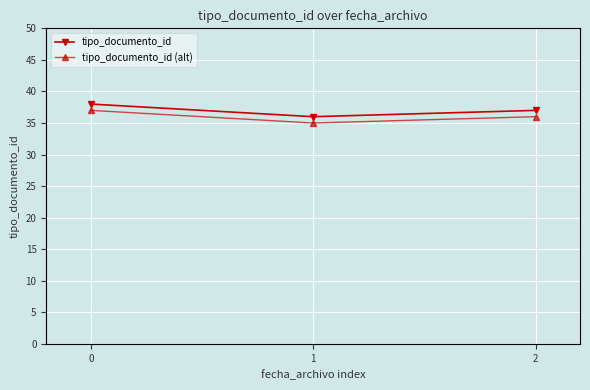

Read the tipo_documento_id (alt) value at 2.

36